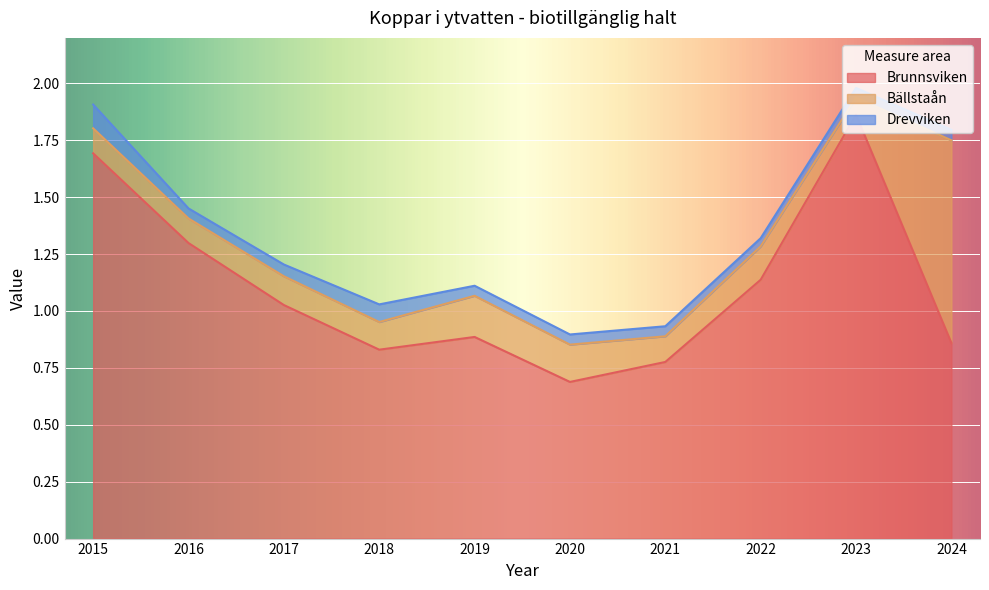

Which category has the lowest value across all series?

2022